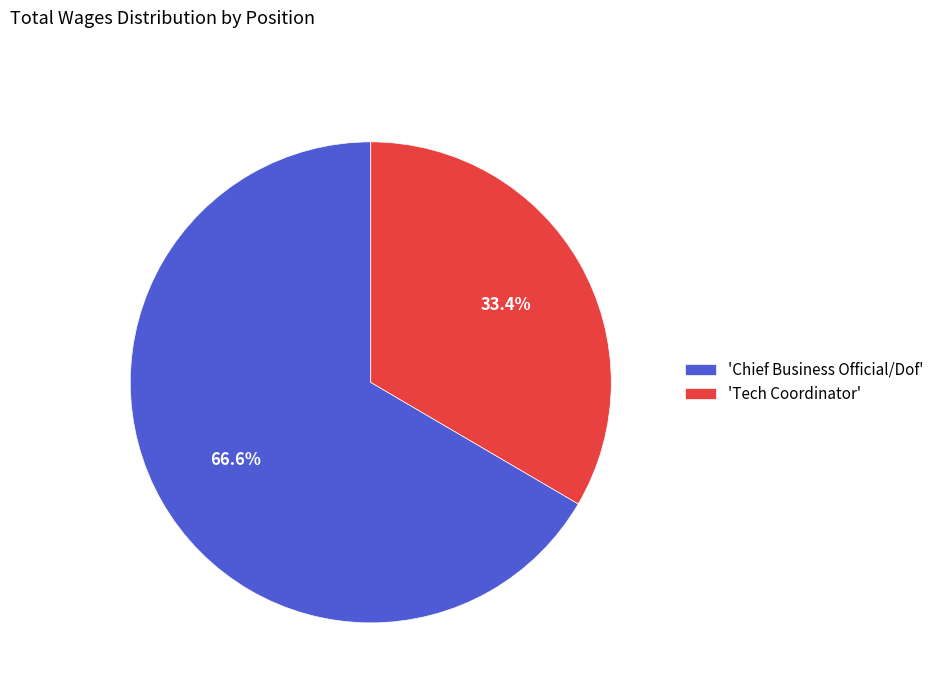

Rank the categories by value from lowest to highest.

'Tech Coordinator', 'Chief Business Official/Dof'